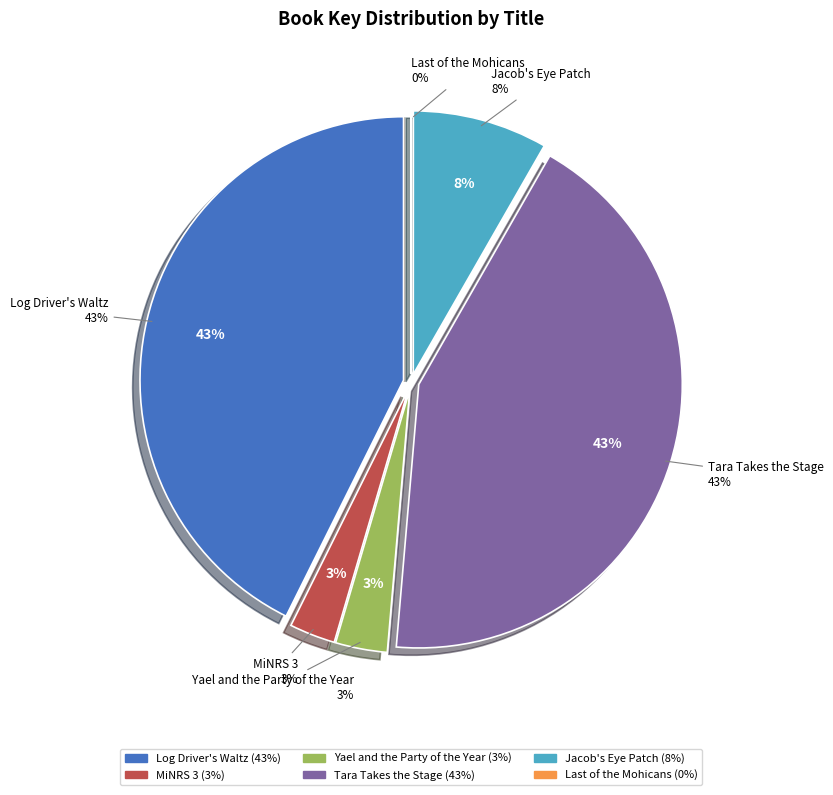

How many slices are in this pie chart?

6